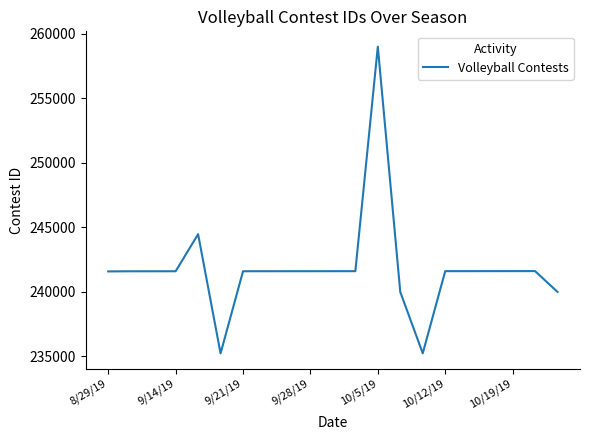

What is the greatest value displayed?

258988